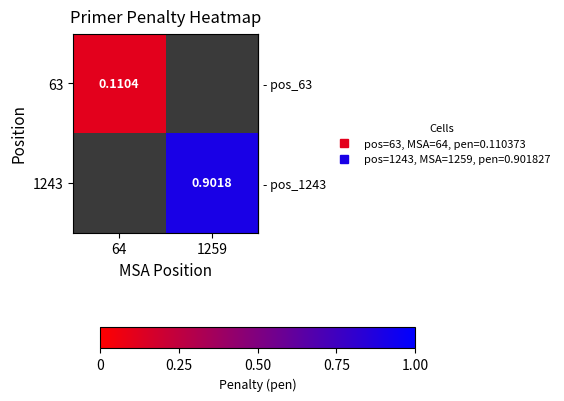

At how many categories does at least one series exceed 0?

2